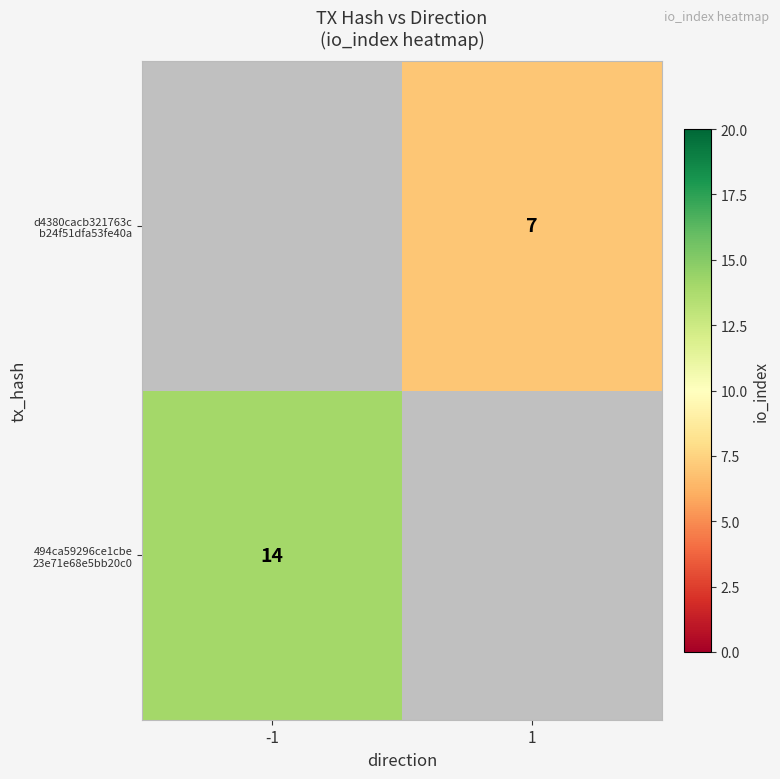

Is the value of d4380cacb321763c b24f51dfa53fe40a at 1 greater than the value of 494ca59296ce1cbe 23e71e68e5bb20c0 at -1?

No